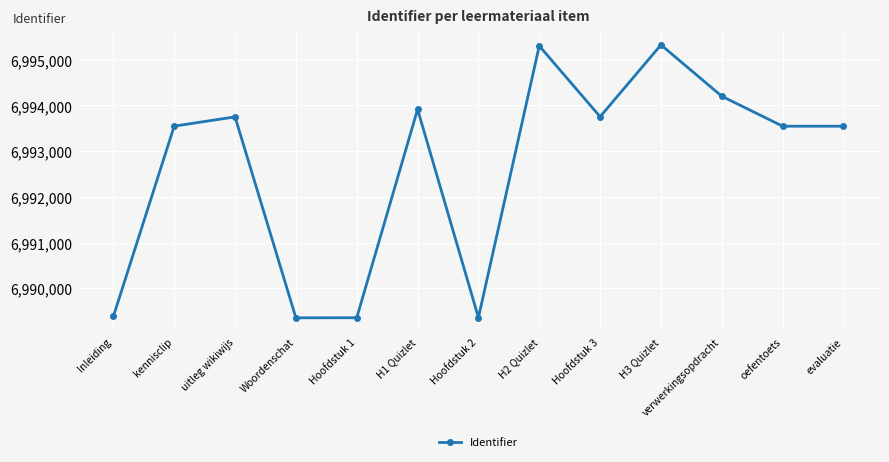

Which has a higher value, uitleg wikiwijs or H3 Quizlet?

H3 Quizlet